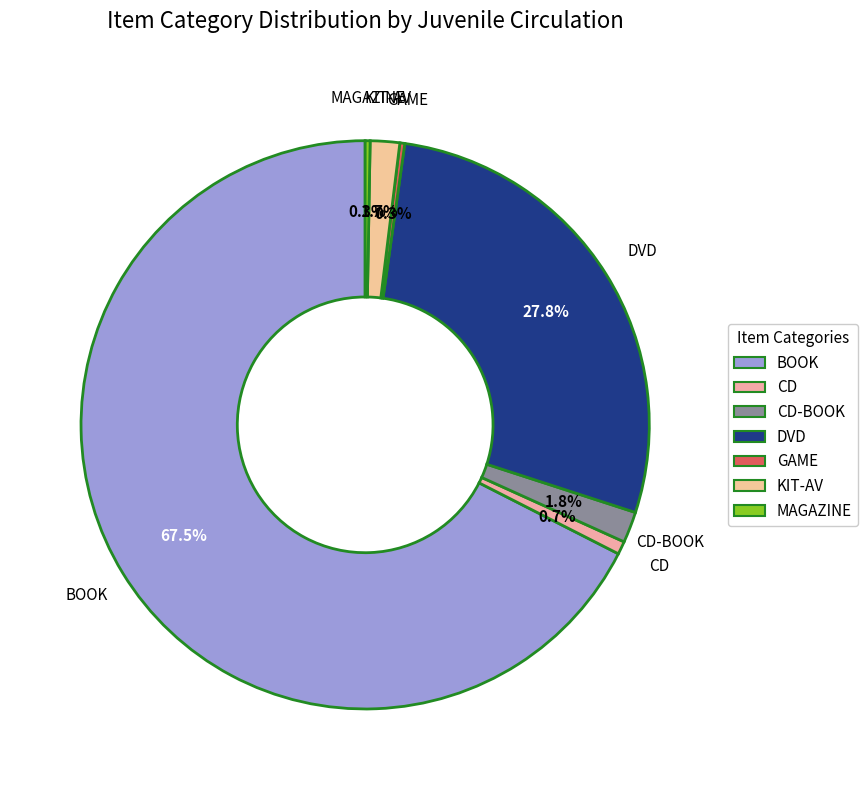

To the nearest percent, what is the average slice percentage?

14%